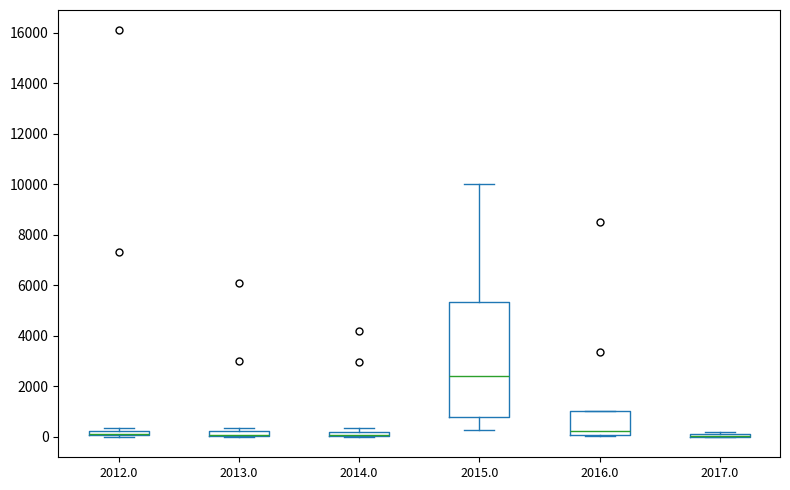

Where is the lower edge of the box at x = 2017.0 on the y-axis? The values are not printed on the chart, so give them approximately, as read against the axis.

0